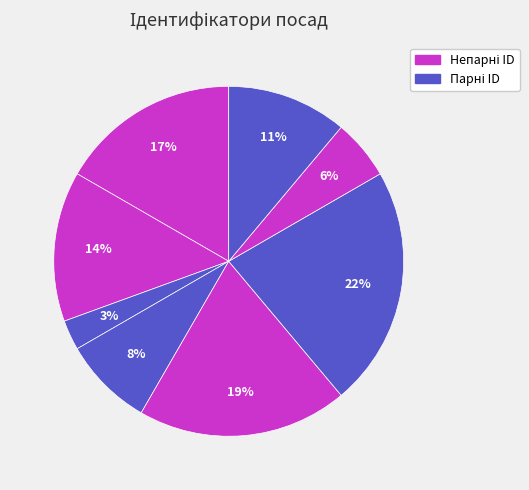

How many slices are in this pie chart?

8